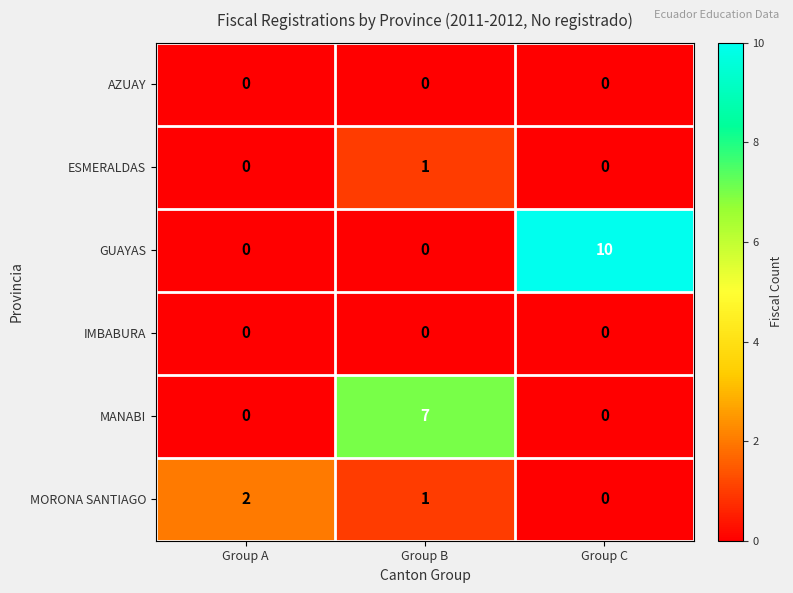

Reading left to right, what are all the values shown in this chart?

AZUAY: Group A=0	Group B=0	Group C=0
ESMERALDAS: Group A=0	Group B=1	Group C=0
GUAYAS: Group A=0	Group B=0	Group C=10
IMBABURA: Group A=0	Group B=0	Group C=0
MANABI: Group A=0	Group B=7	Group C=0
MORONA SANTIAGO: Group A=2	Group B=1	Group C=0